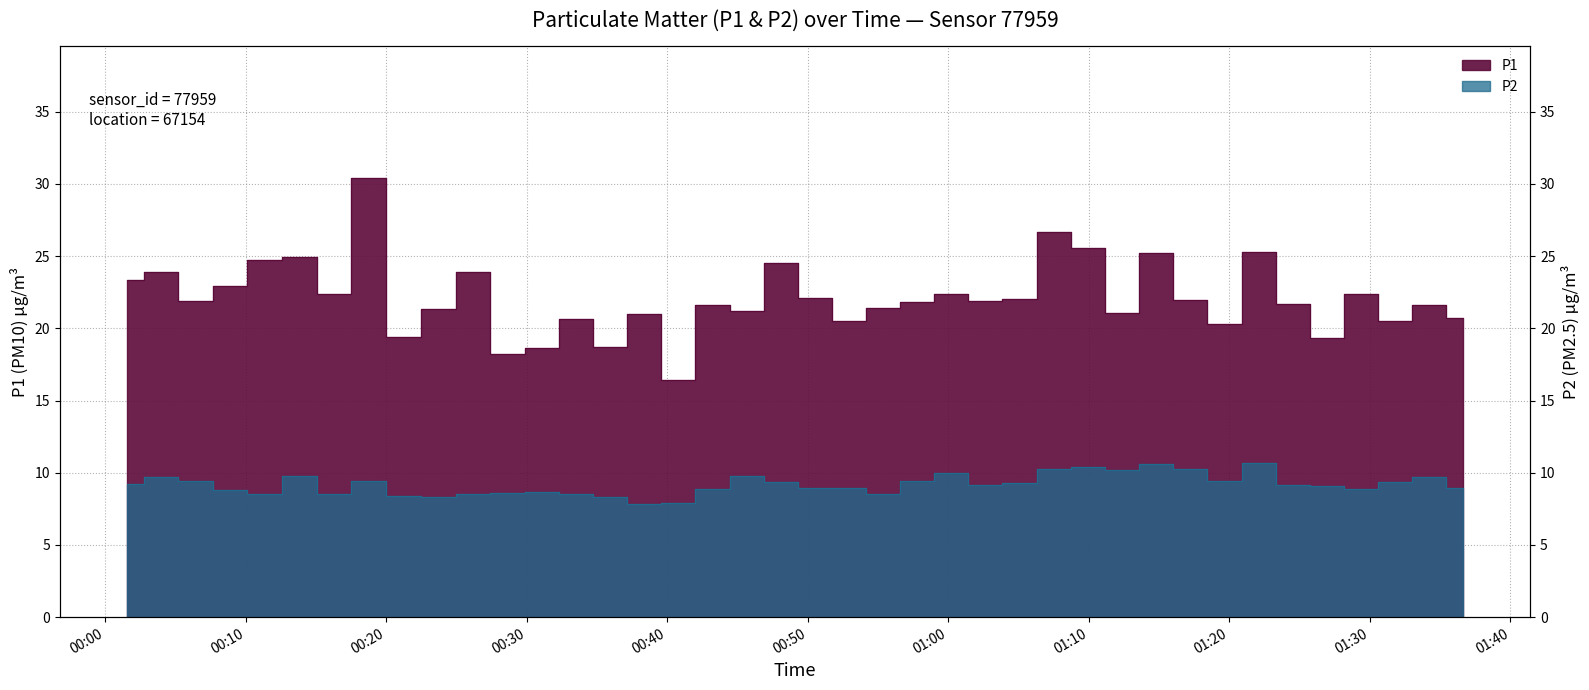

What is the difference between the second highest and minimum values in the P1 series?

10.3